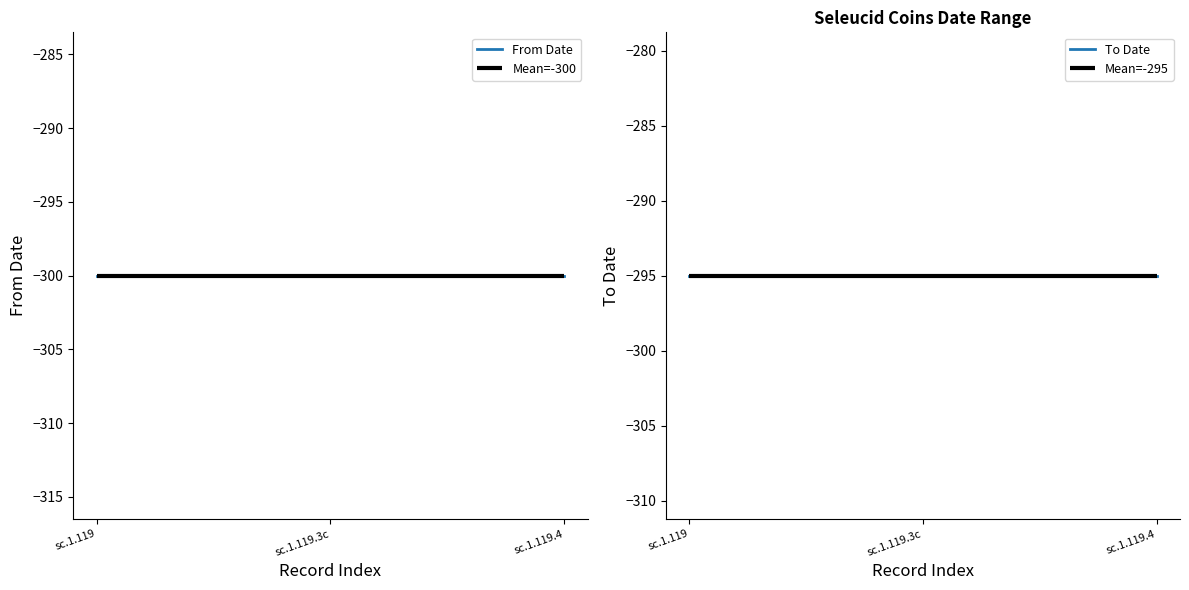

How many data points does each series have?

3